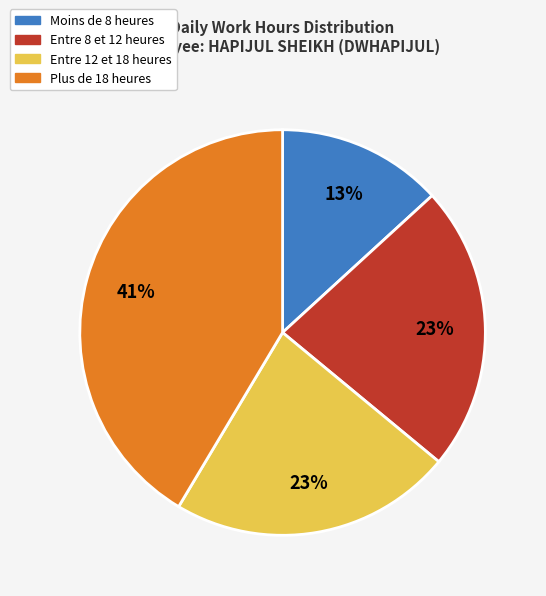

Does any single category account for the majority?

No